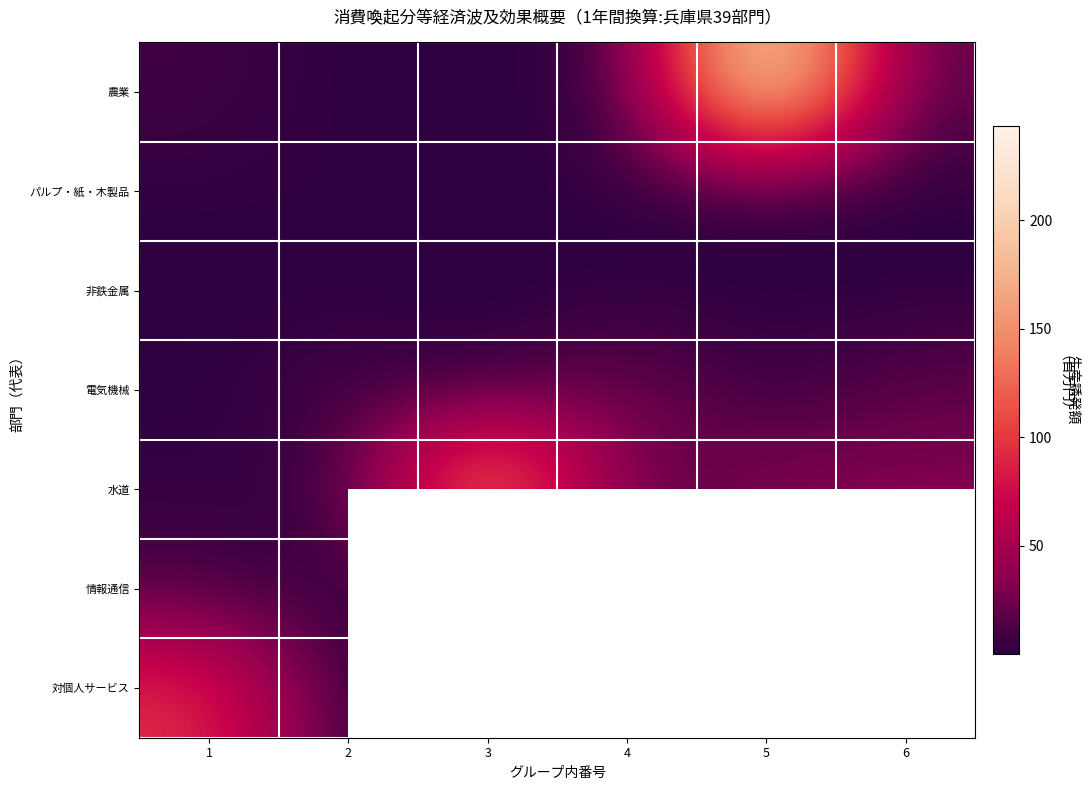

The value of パルプ・紙・木製品 at 2 is 0.5. True or false?

False